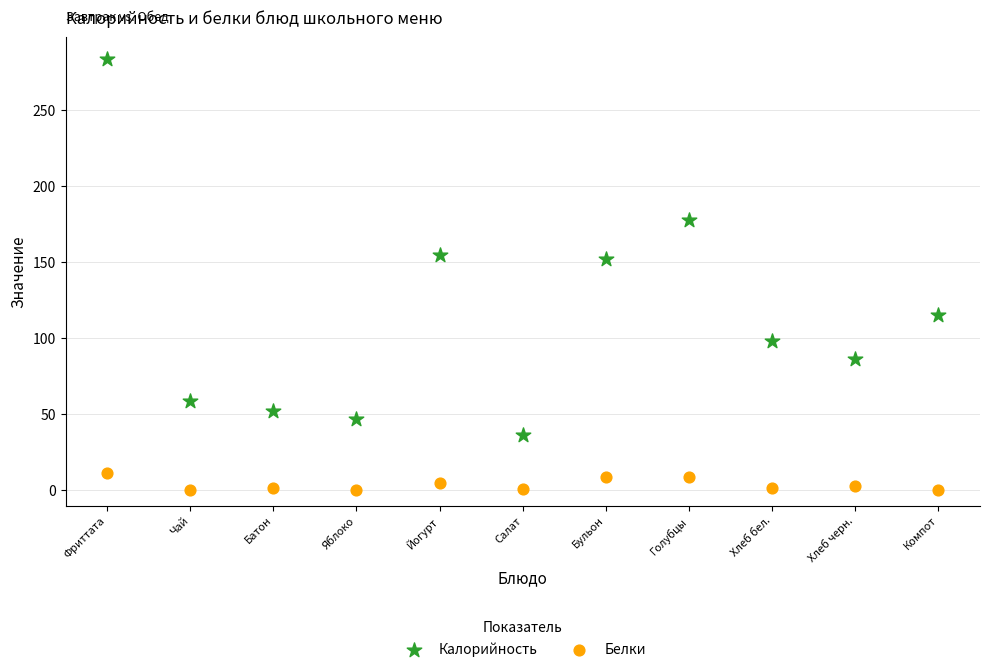

Across all data points, what is the range of Y values (max minus min)?

283.4